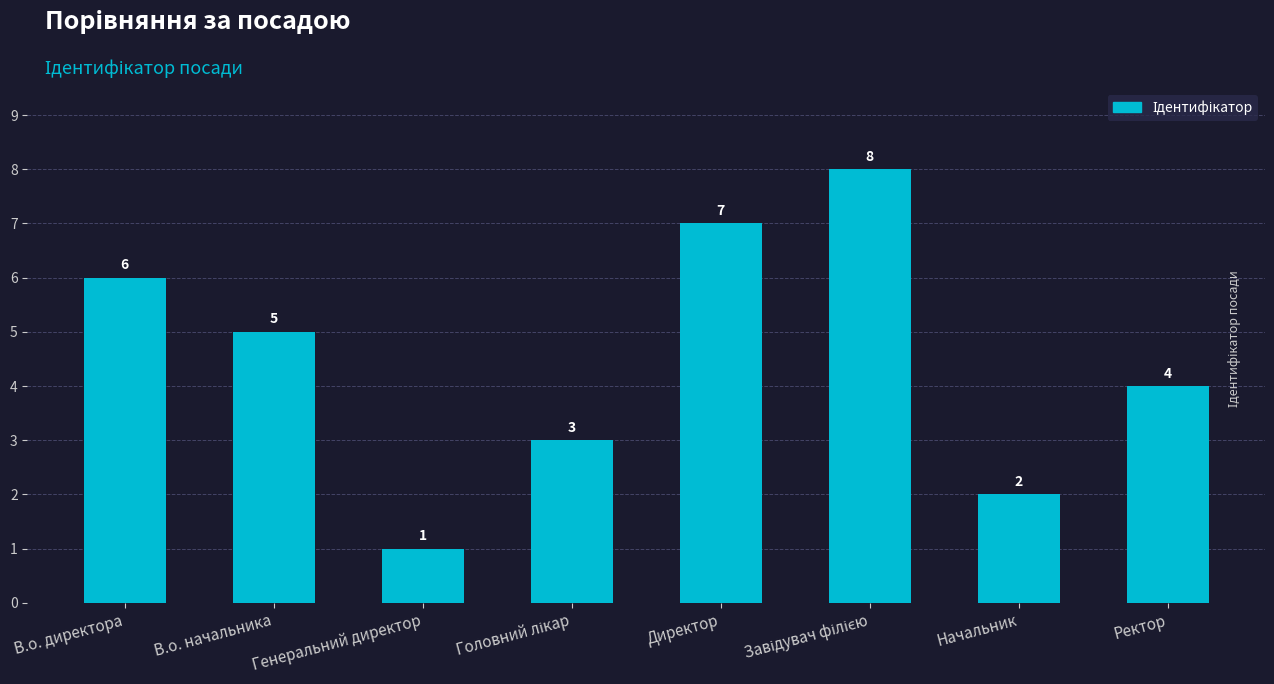

What is the change in value from В.о. директора to Начальник?

-4